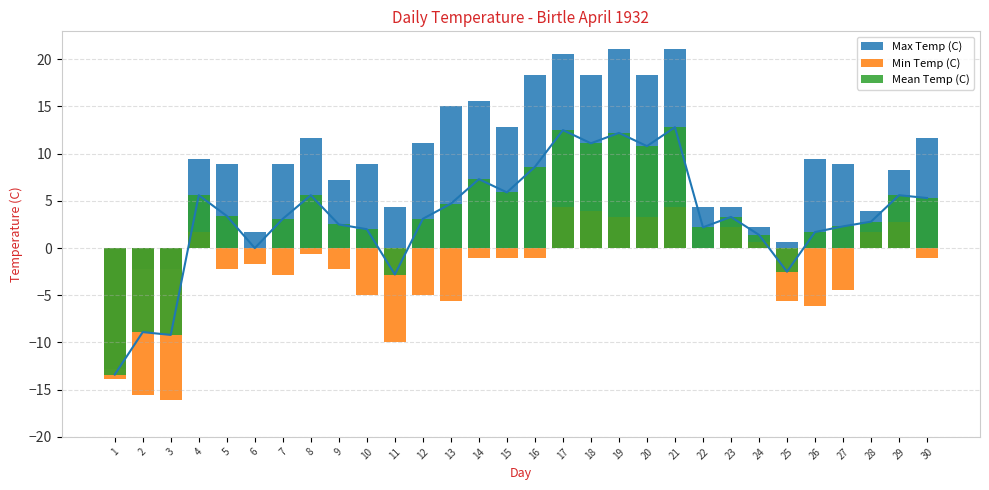

How many distinct data groups are displayed?

3